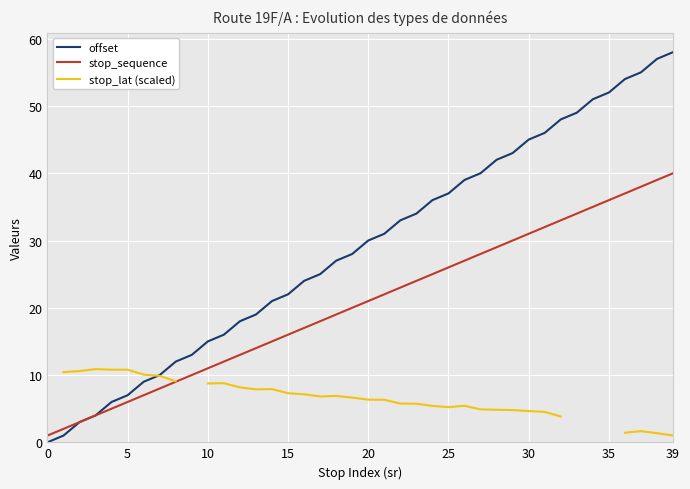

Is it true that stop_sequence equals 36 at 35?

True